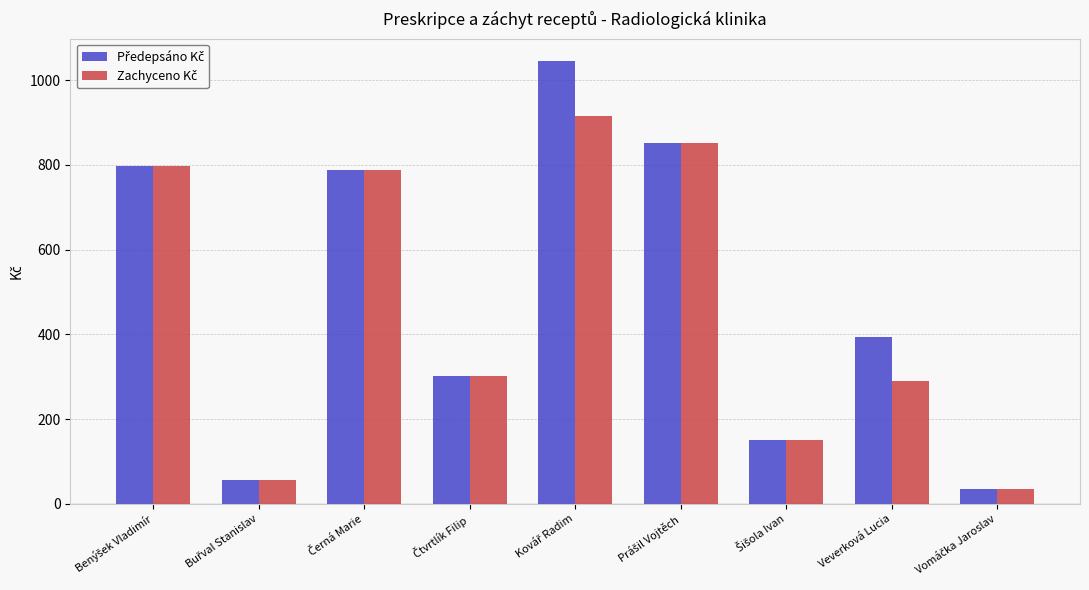

At how many categories does at least one series exceed 581?

4